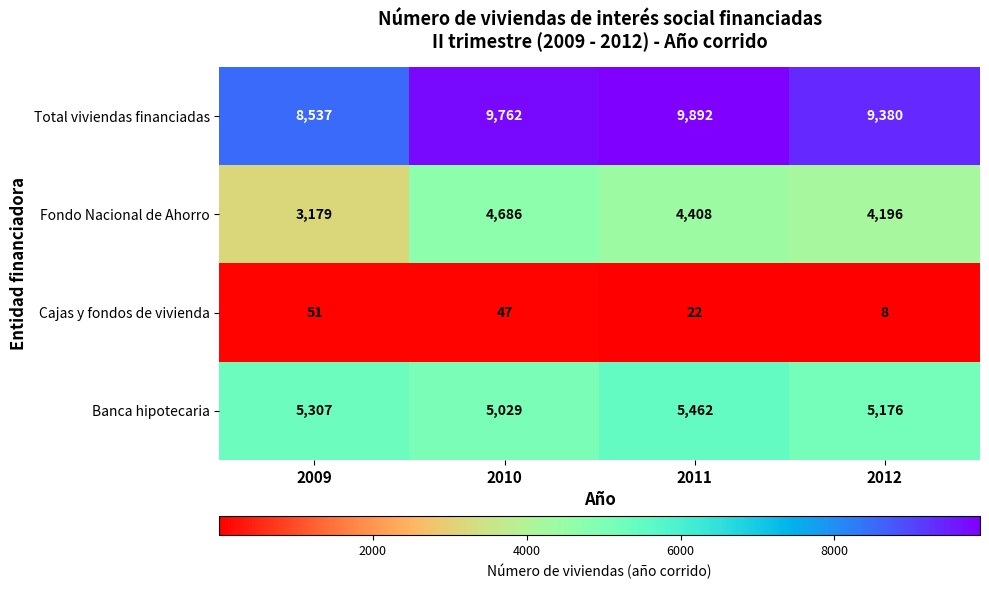

True or false: Total viviendas financiadas has a value of 8537 at 2009.

True